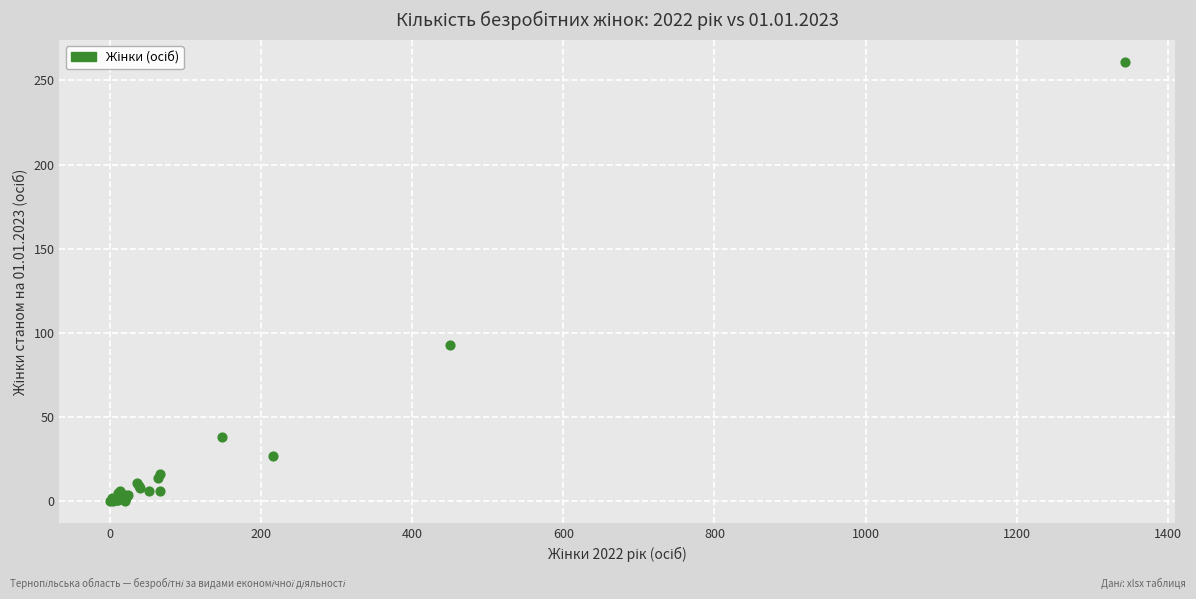

What Y value in the scatter plot is closest to 130?

93